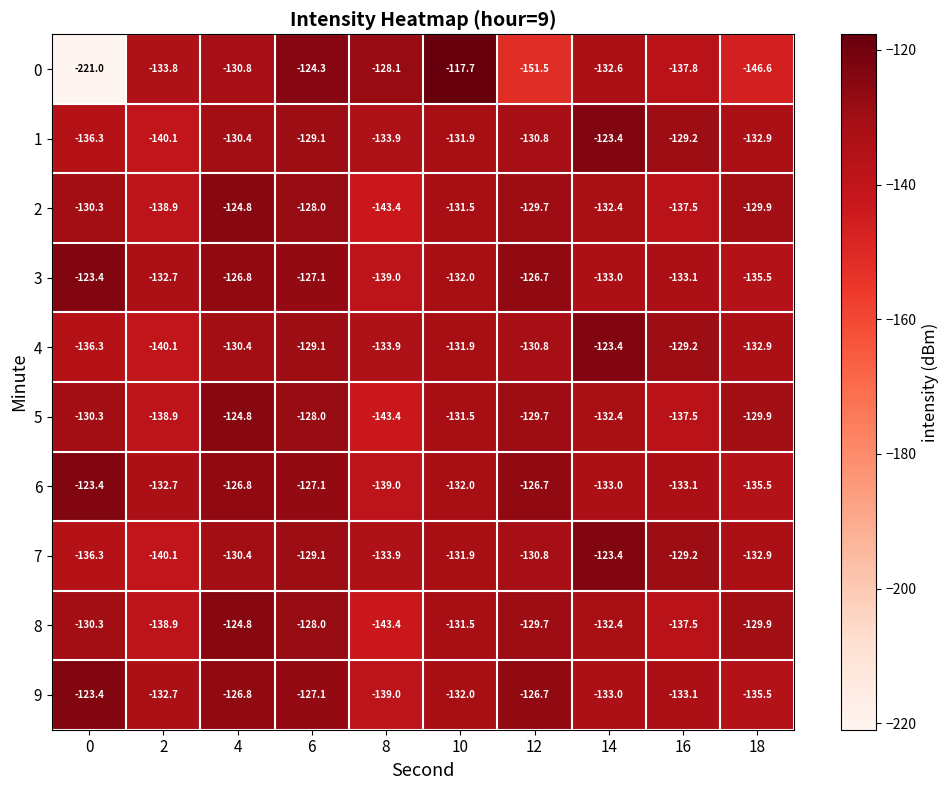

What is the greatest value displayed?

-117.7